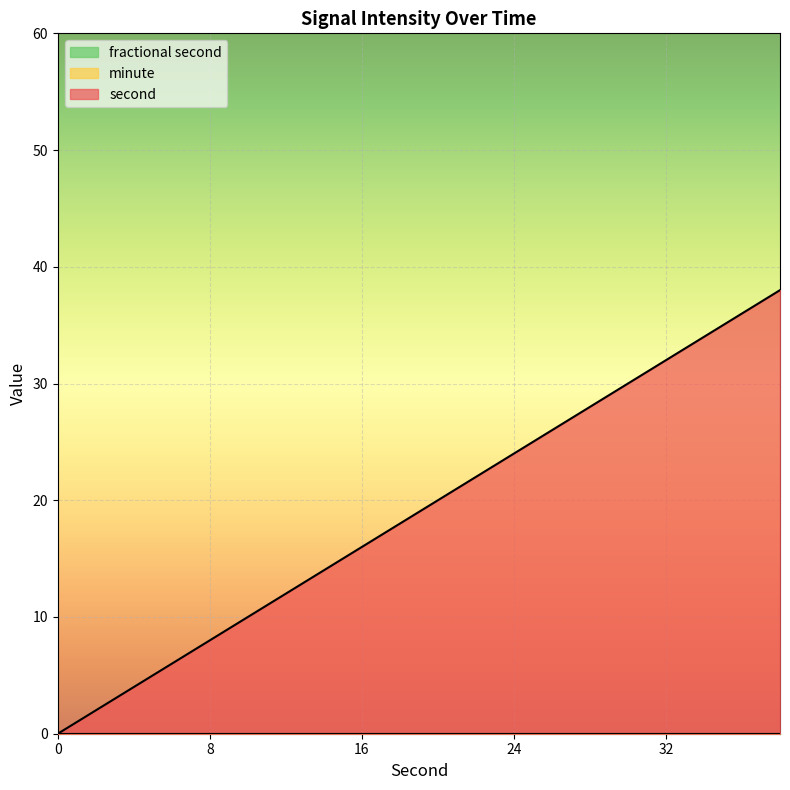

Which series has the largest range (max minus min)?

second